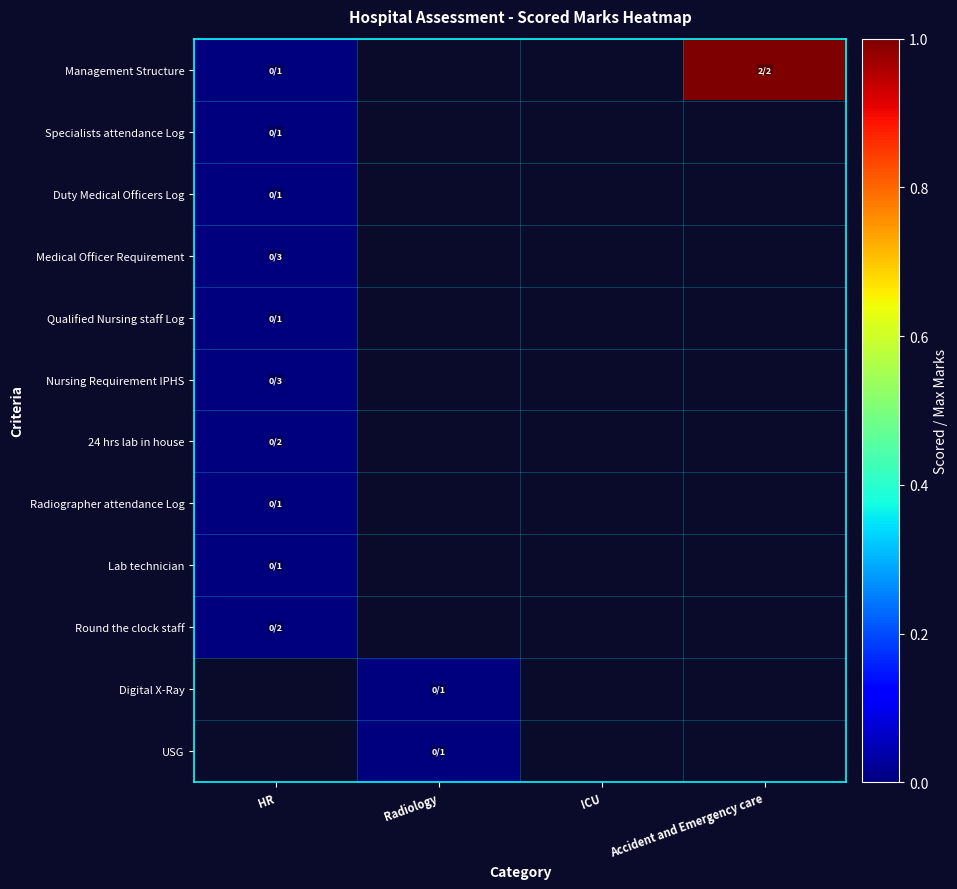

Rank the categories by Duty Medical Officers Log value from highest to lowest.

HR, Radiology, ICU, Accident and Emergency care